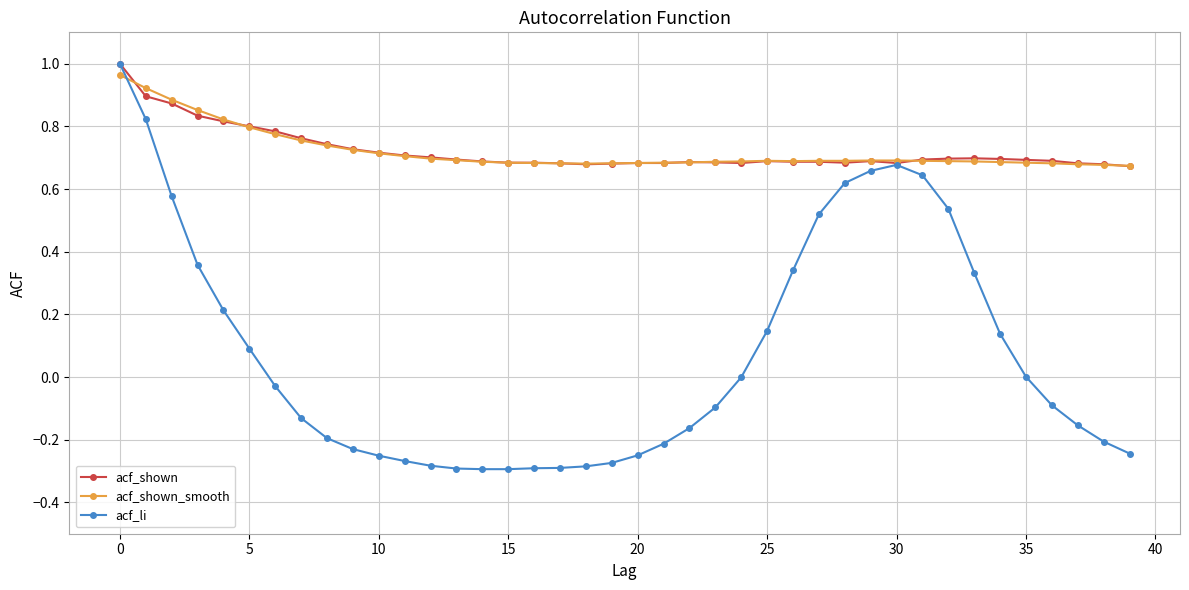

True or false: acf_shown has more than 2 points higher than both neighbors.

True